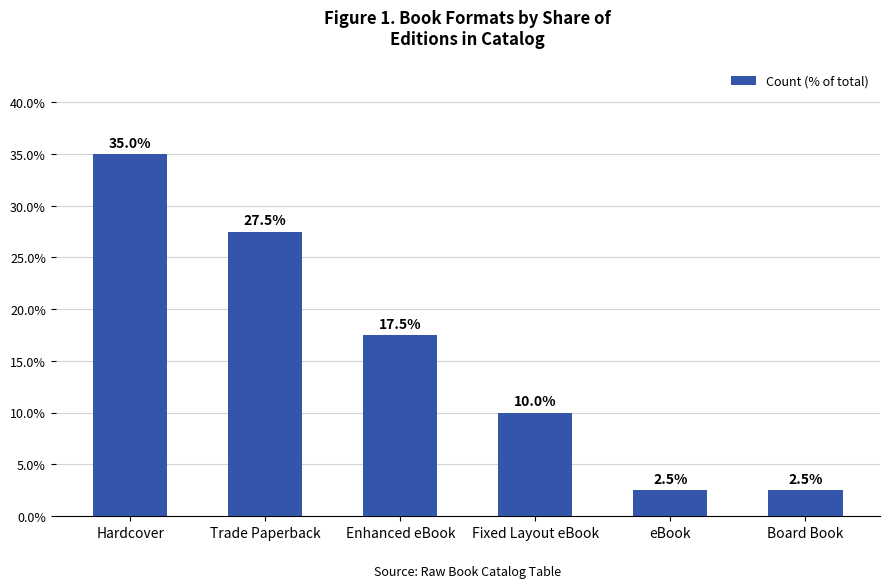

The value at Hardcover is 35.0. True or false?

True